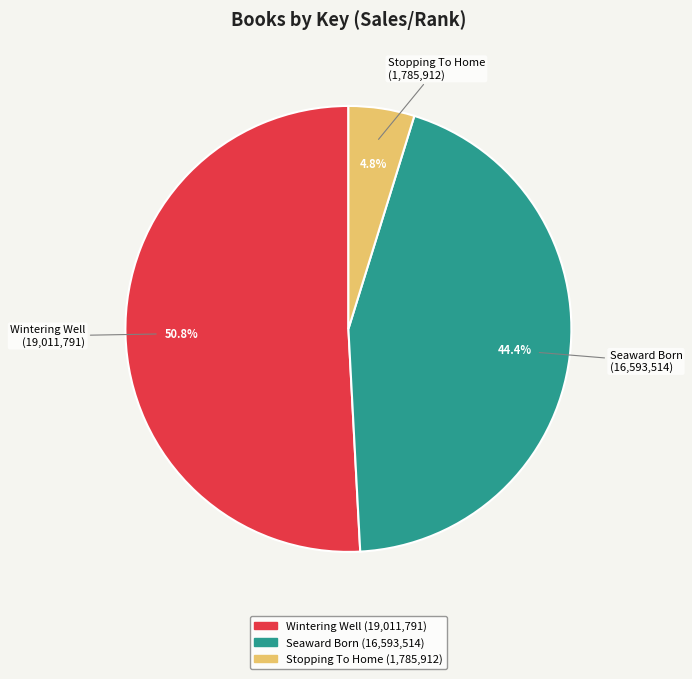

Is there a majority slice in this chart?

Yes